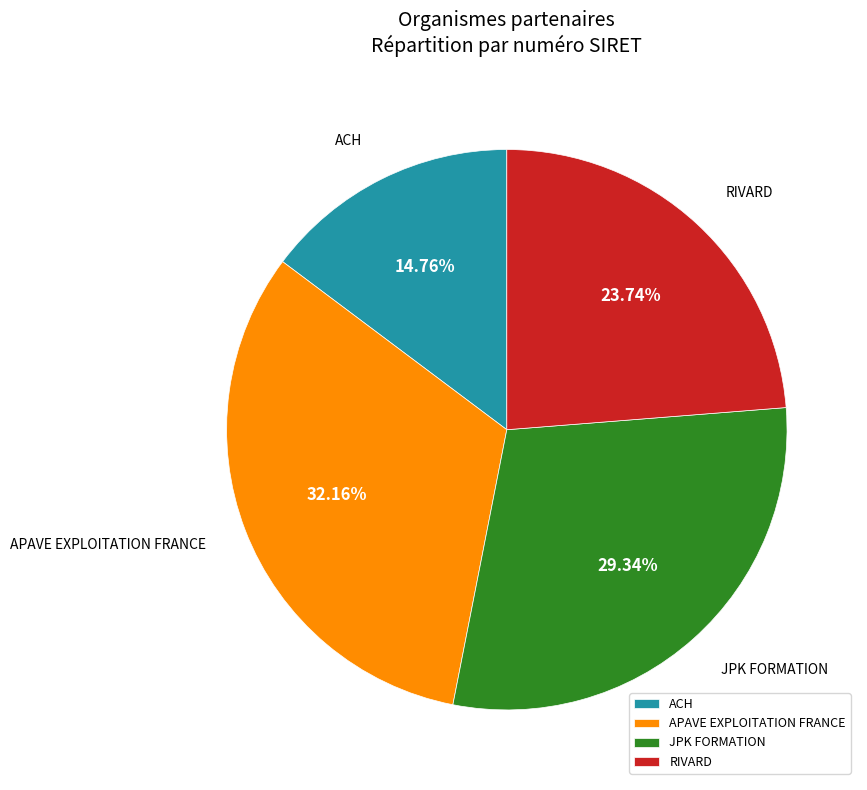

Is there a majority slice in this chart?

No